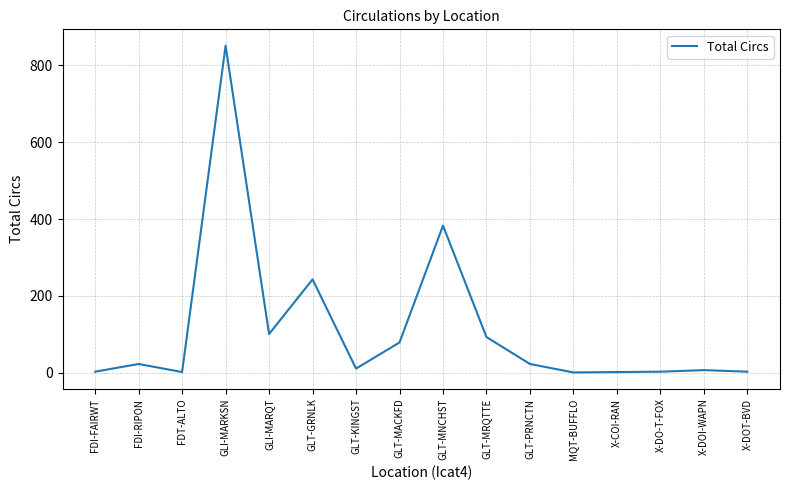

What is the change in value from FDI-RIPON to GLT-MNCHST?

+360